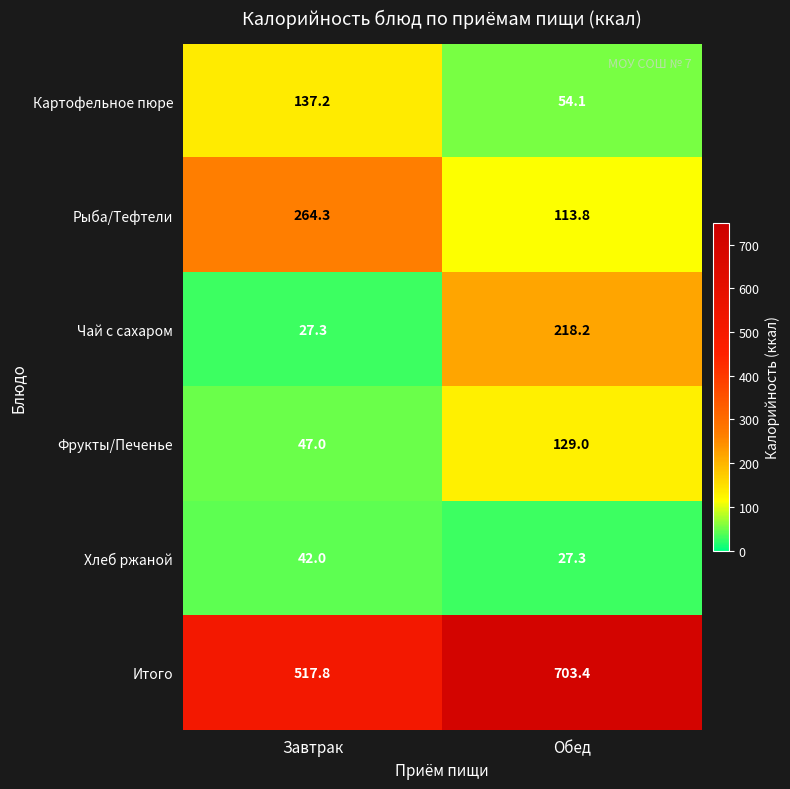

Between Завтрак and Обед, which series saw the biggest shift?

Чай с сахаром